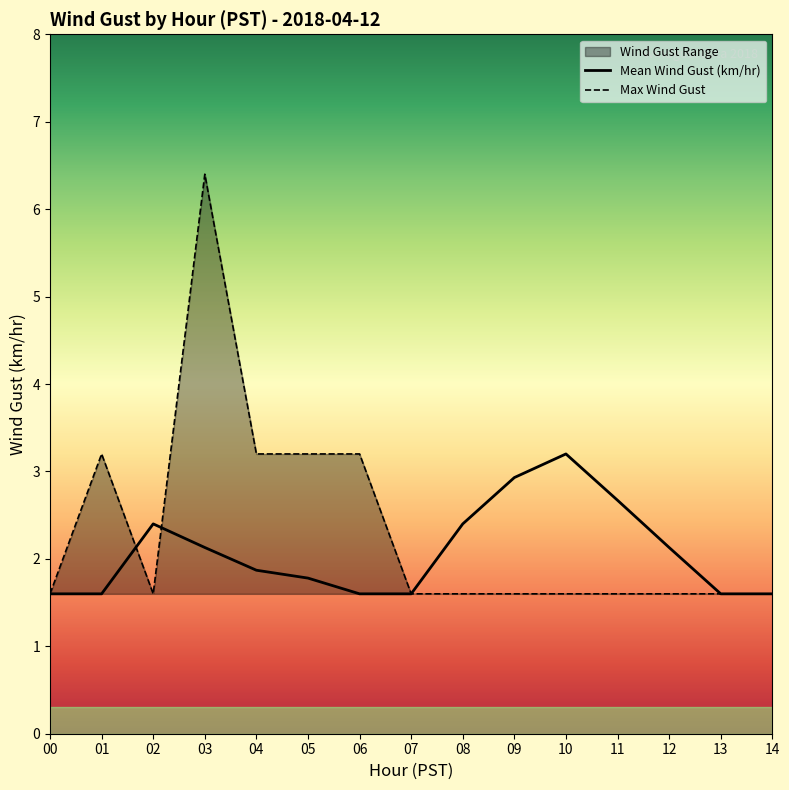

What is the greatest value displayed?

6.4